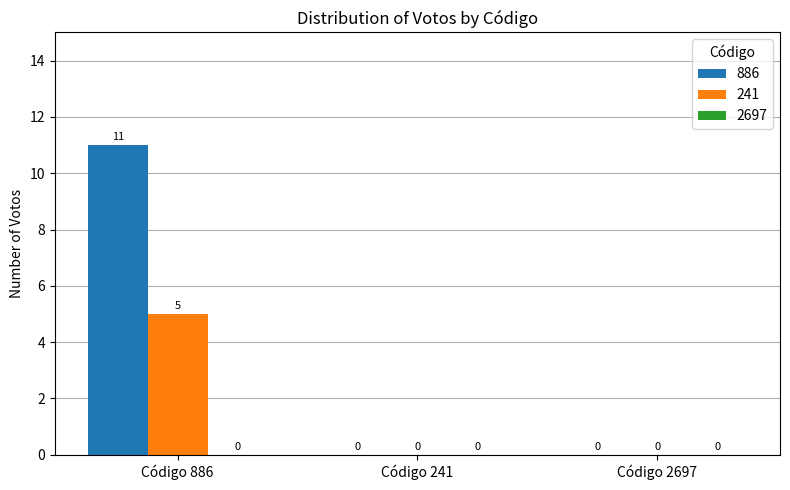

What is the total value across all series at Código 886?

16